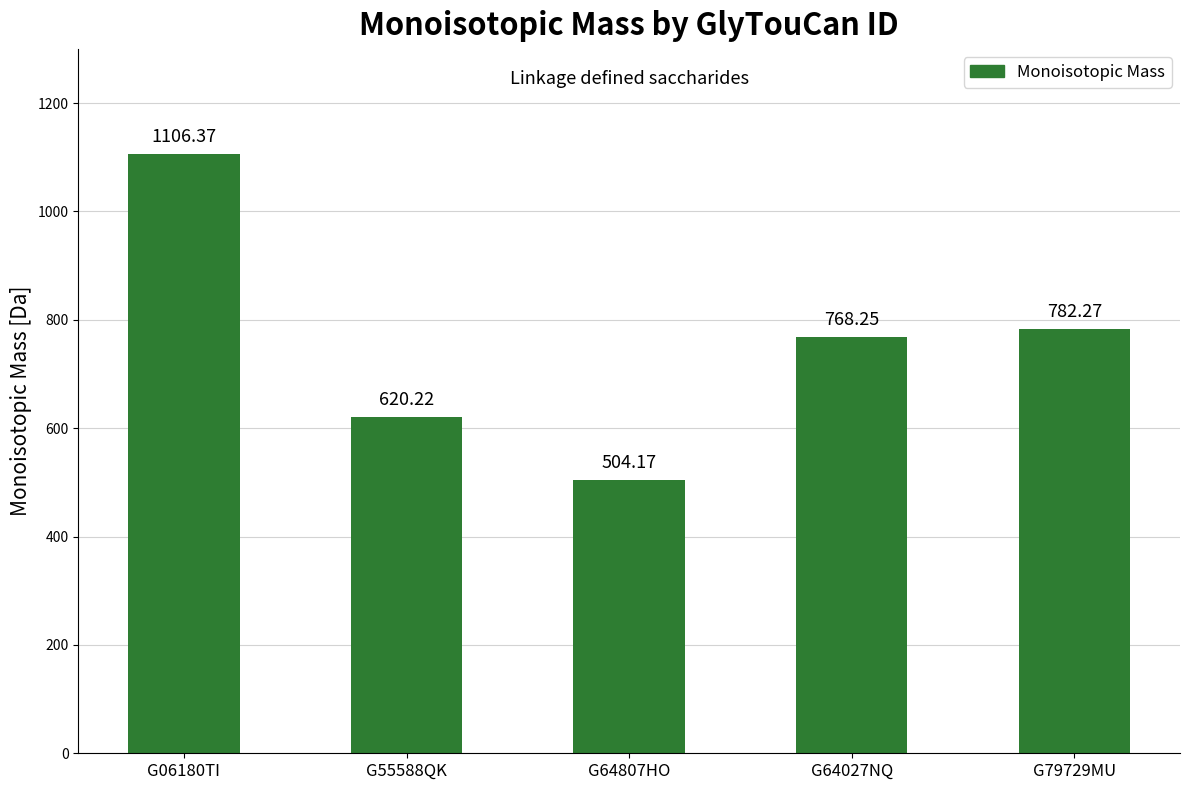

What is the change in value from G64807HO to G79729MU?

+278.1